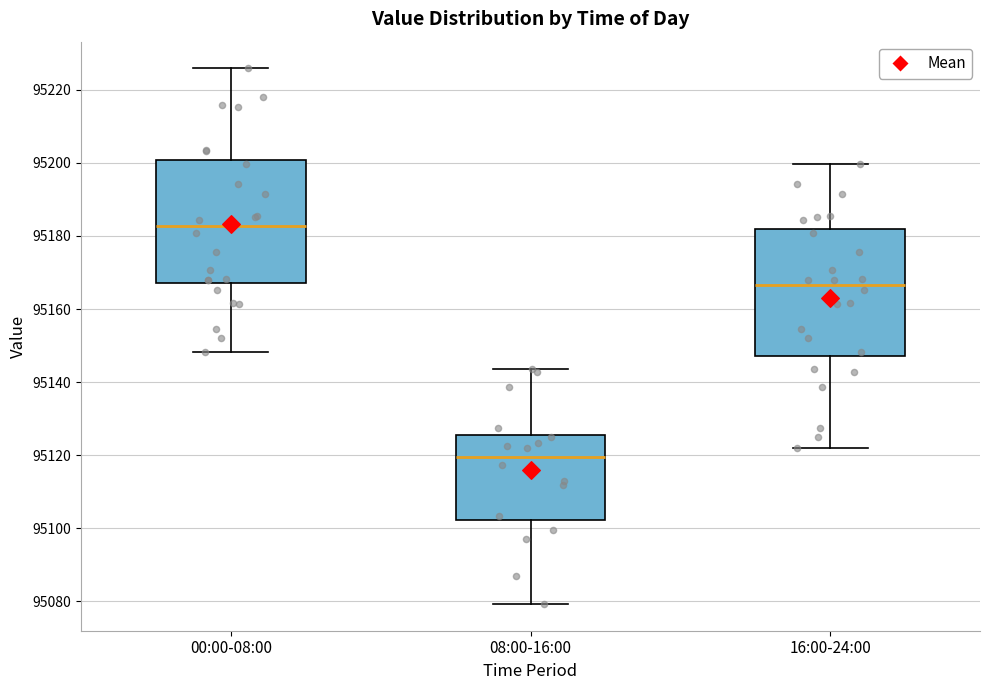

Reading left to right, read every box against the y-axis: the position of its median line, the range the box covers, and the ends of its whiskers. The values are not printed on the chart, so give them approximately, as read against the axis.

00:00-08:00: median 95182, box 95168 to 95200, whiskers 95148 to 95226
08:00-16:00: median 95120, box 95102 to 95126, whiskers 95080 to 95144
16:00-24:00: median 95166, box 95148 to 95182, whiskers 95122 to 95200